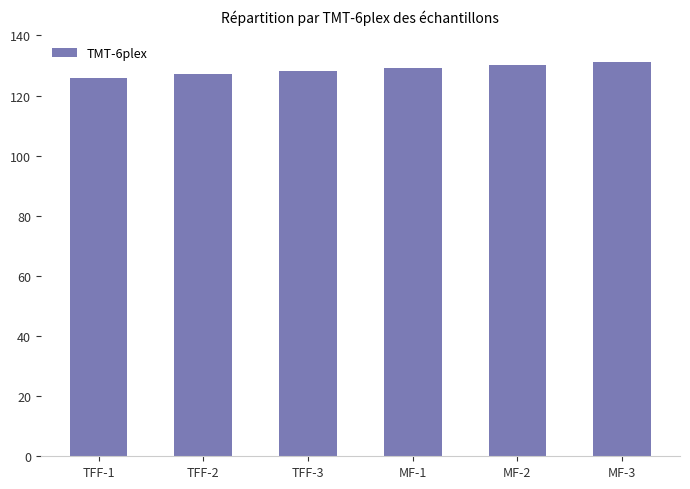

What is the ratio of the value at MF-2 to the value at MF-1?

1.0